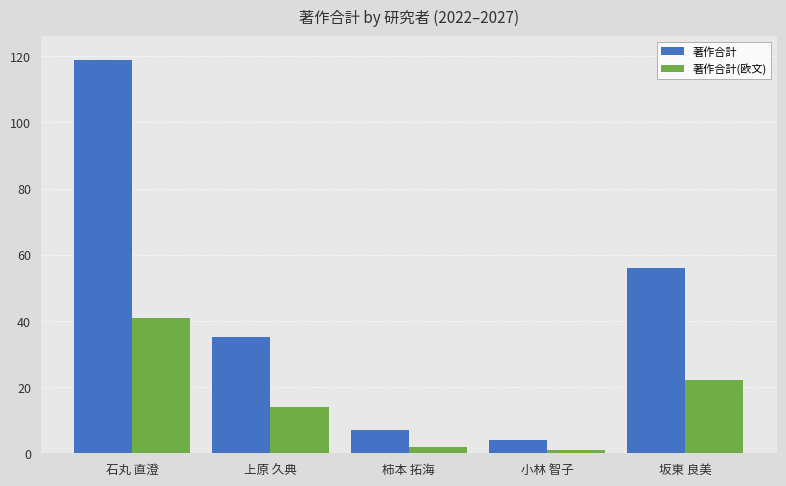

At how many categories does at least one series exceed 84?

1